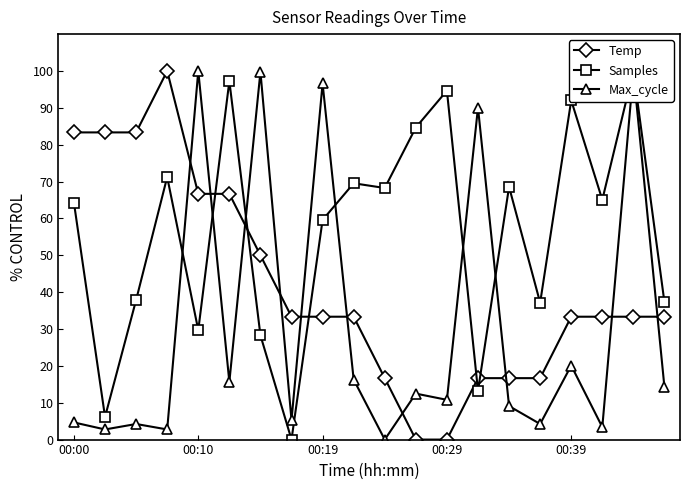

True or false: Max_cycle has more than 1 interior local peaks.

True